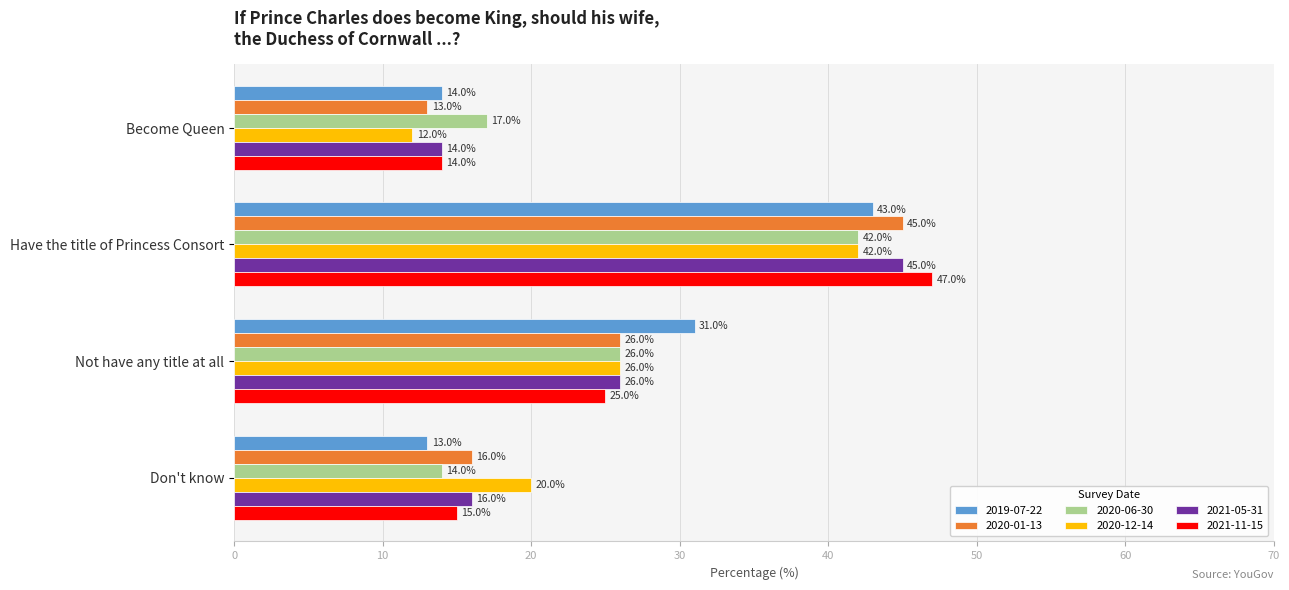

What is the difference between the highest and lowest values at Don't know?

7.0